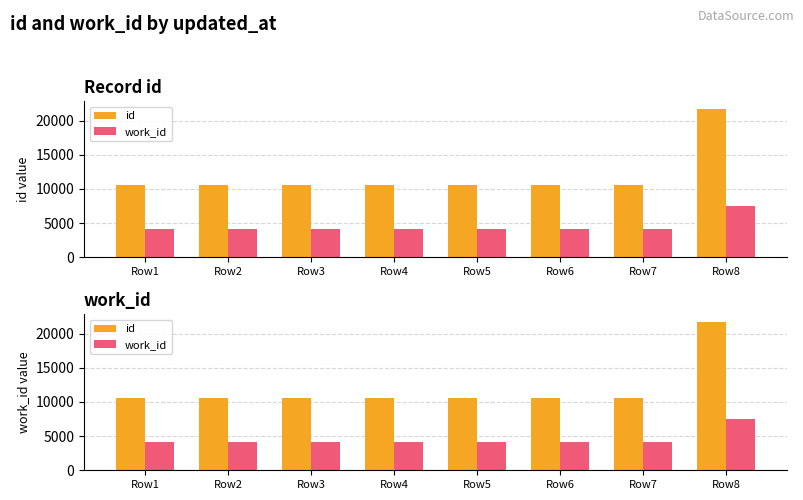

What is the approximate value of id at Row3, to the nearest 50?

10500